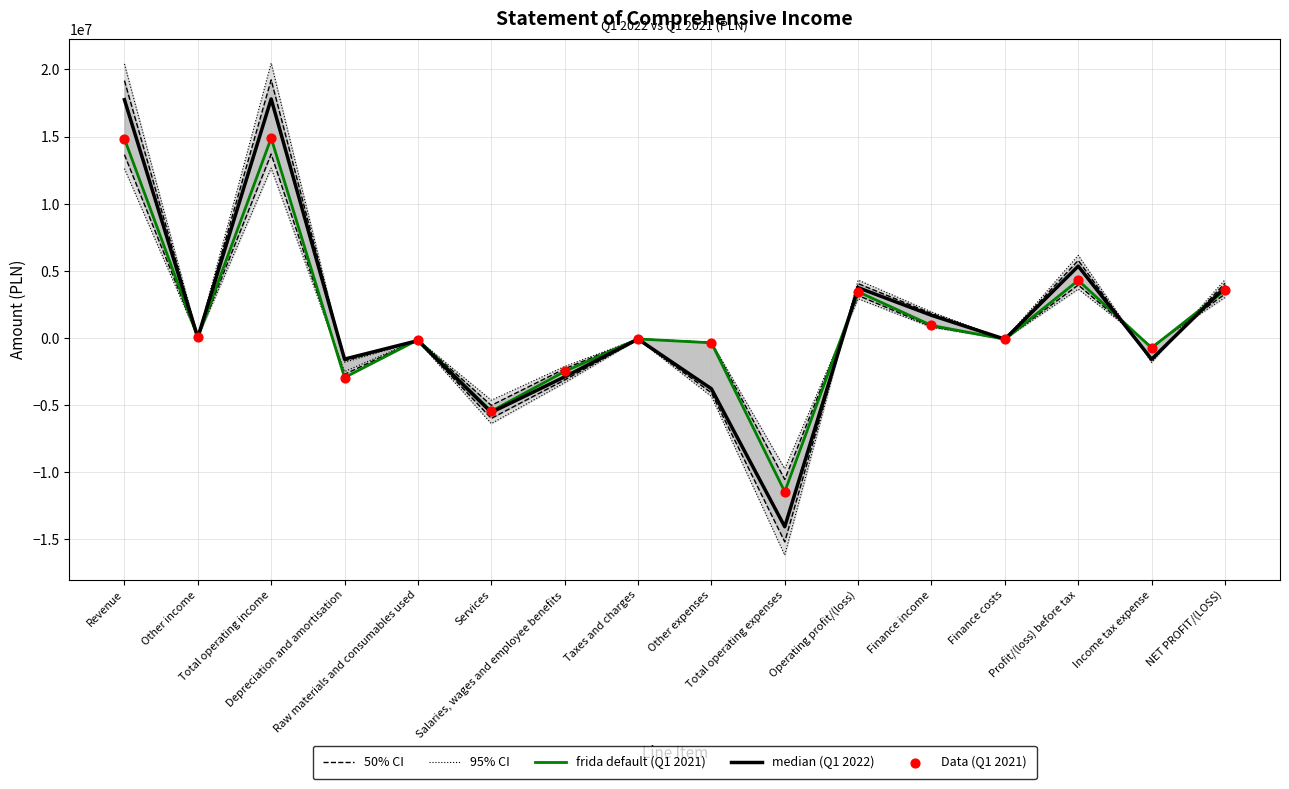

At how many categories does at least one series exceed 3625044?

5